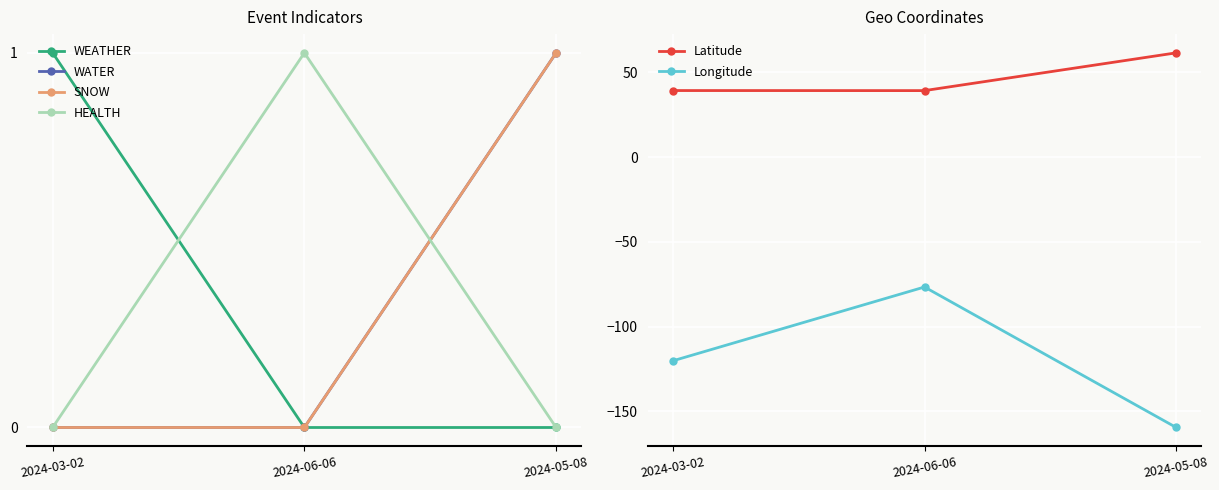

Count the number of categories in the chart.

3